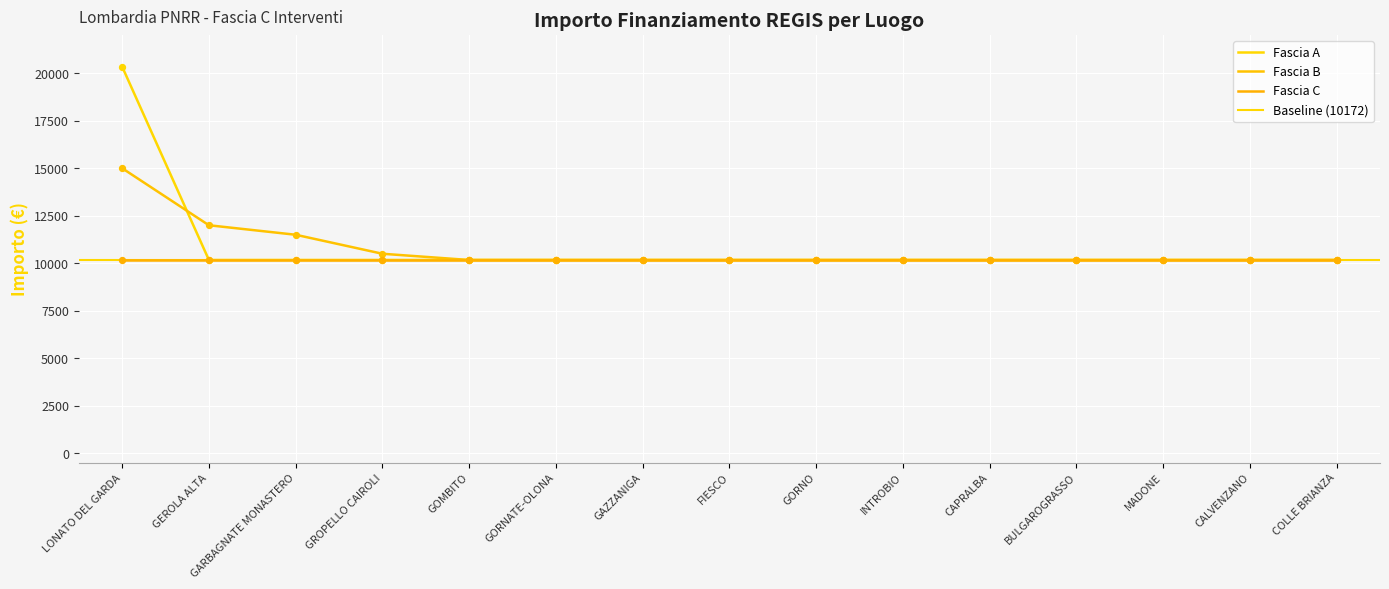

At how many categories does at least one series exceed 12484?

1